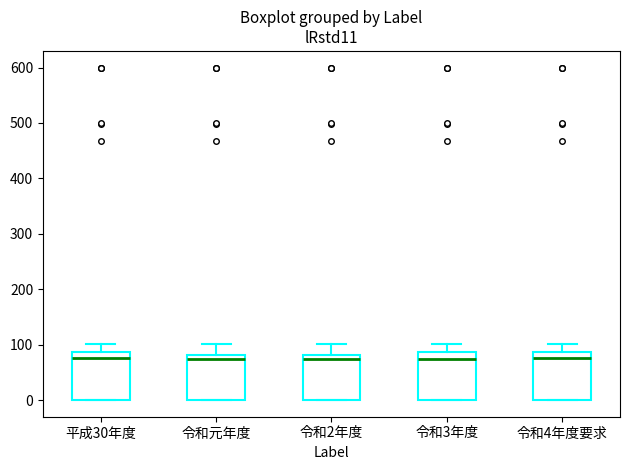

Where does the upper whisker of the box for 令和3年度 end on the y-axis? The values are not printed on the chart, so give them approximately, as read against the axis.

100